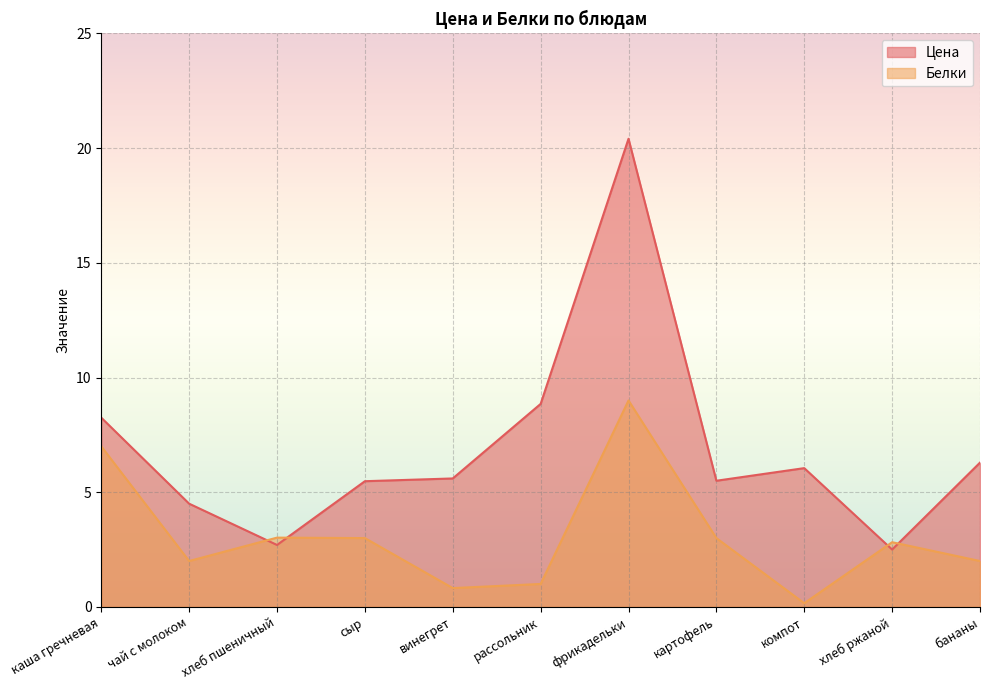

True or false: Цена and Белки intersect in this chart.

True